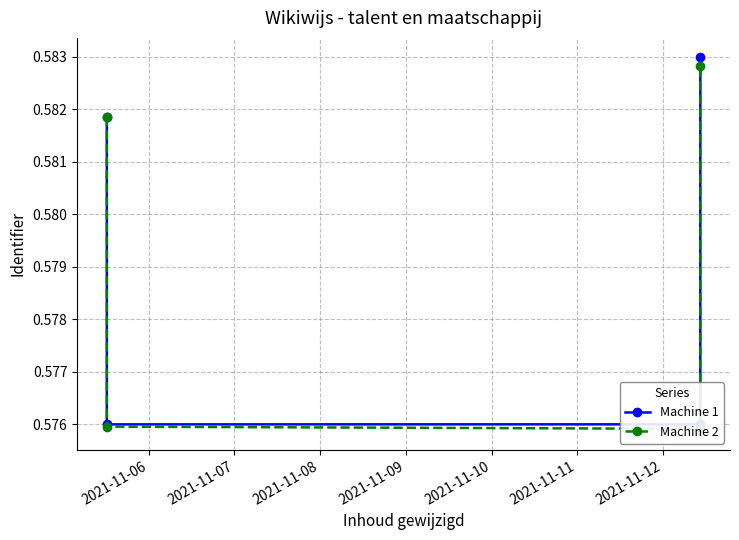

How many Machine 1 values are between 0 and 1?

5